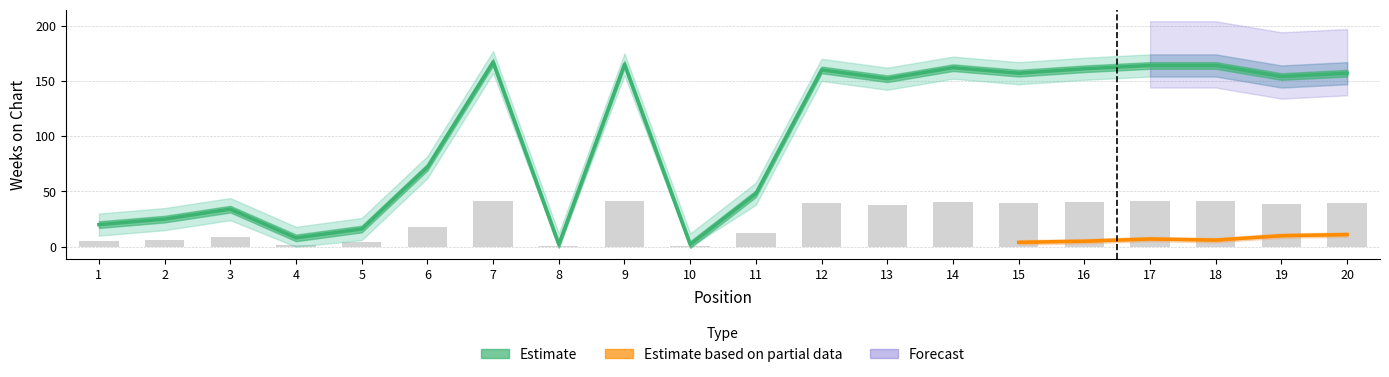

The chart shows a value of 3 at 10. True or false?

False